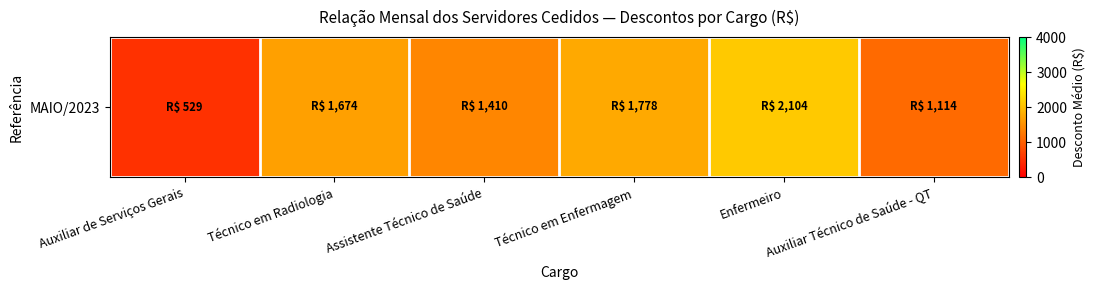

List the labels in order of value, smallest first.

Auxiliar de Serviços Gerais, Auxiliar Técnico de Saúde - QT, Assistente Técnico de Saúde, Técnico em Radiologia, Técnico em Enfermagem, Enfermeiro